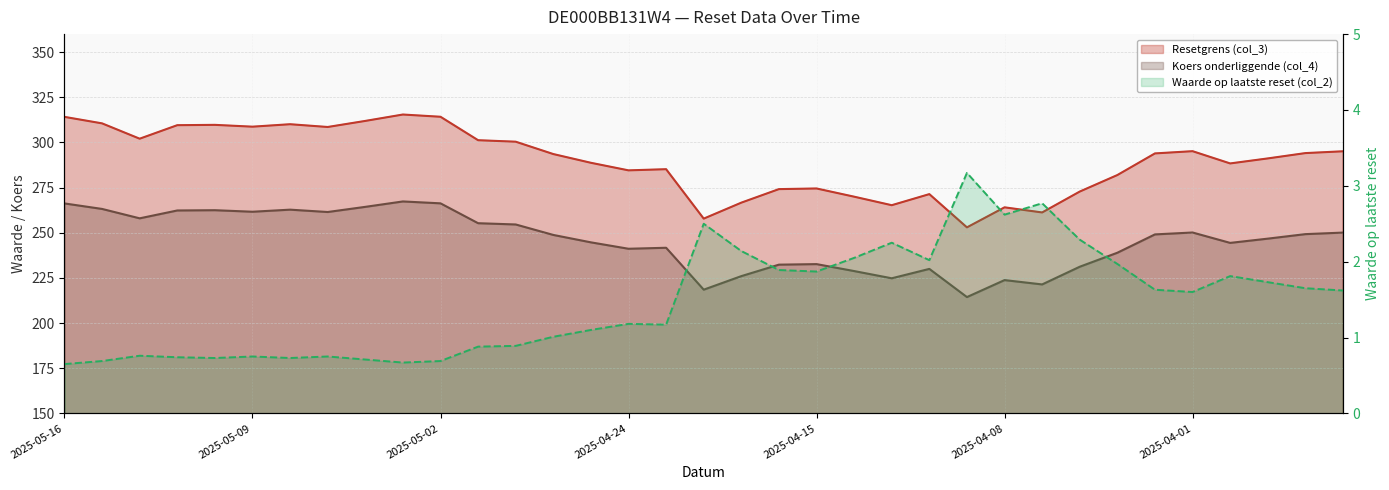

Rank the series by their maximum value, from lowest to highest.

Waarde op laatste reset (col_2), Koers onderliggende (col_4), Resetgrens (col_3)